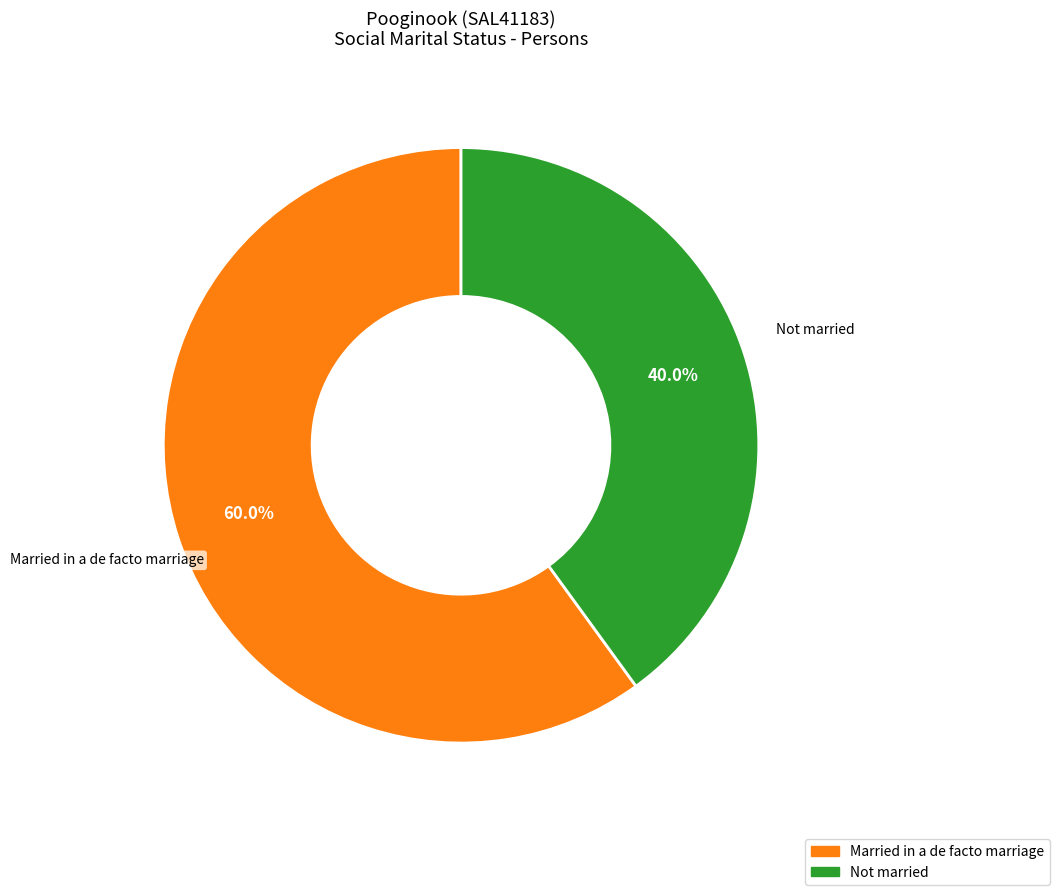

Is there a majority slice in this chart?

Yes